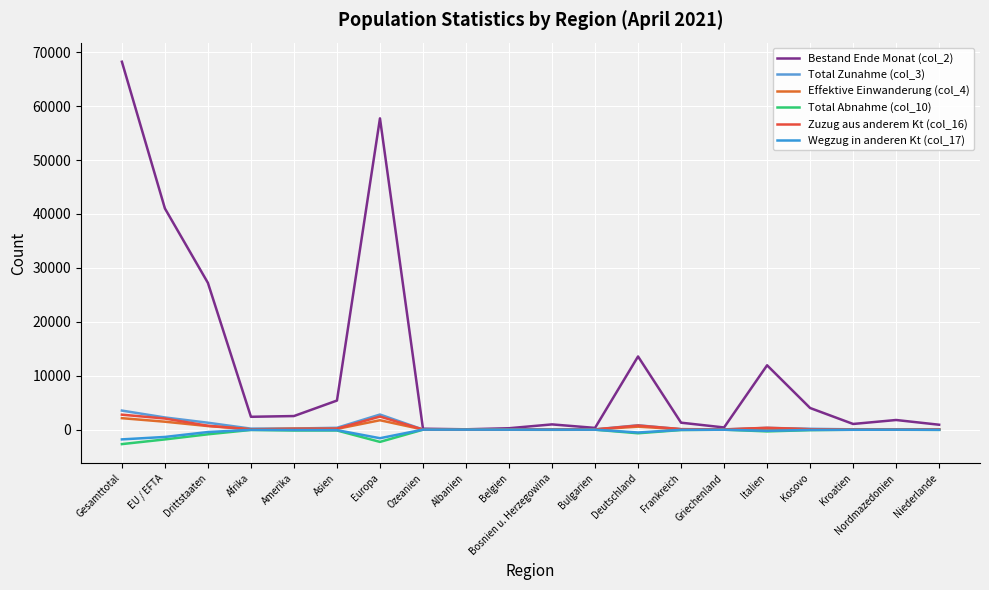

What is the greatest value displayed?

68225